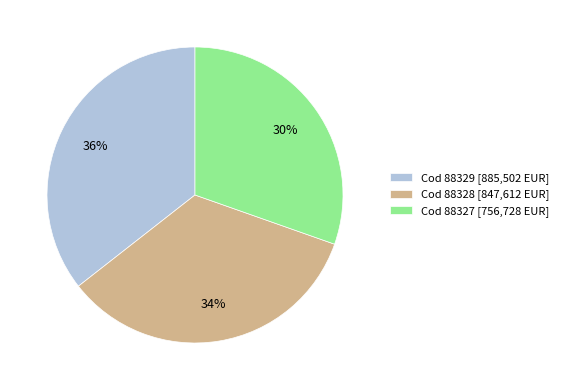

The Cod 88327 [756,728 EUR] slice represents 30% of the pie. True or false?

True